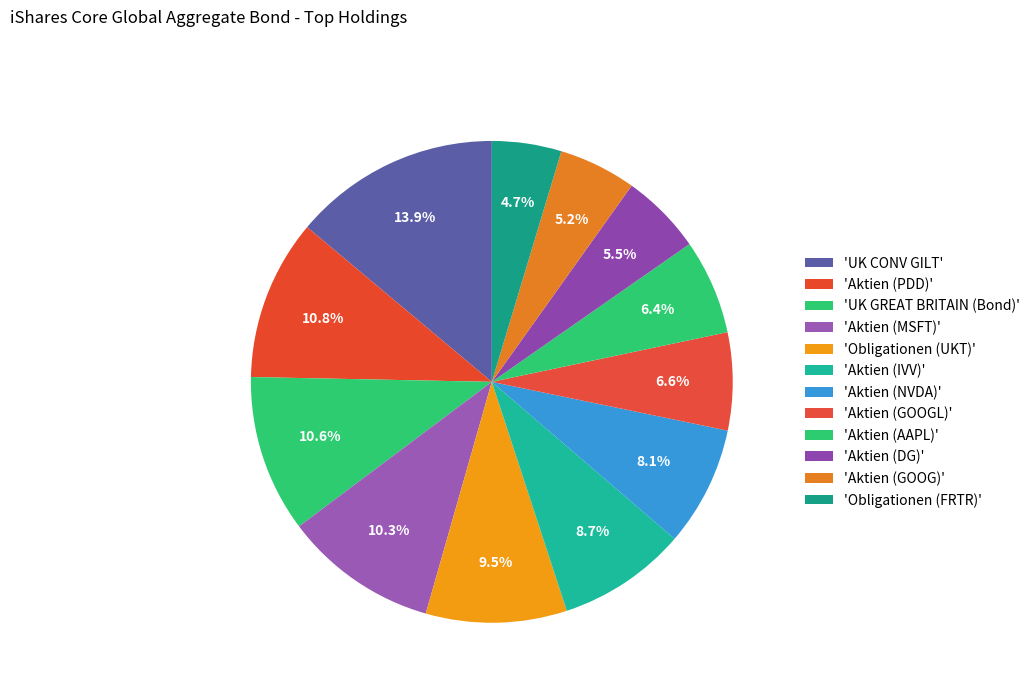

How many slices are in this pie chart?

12